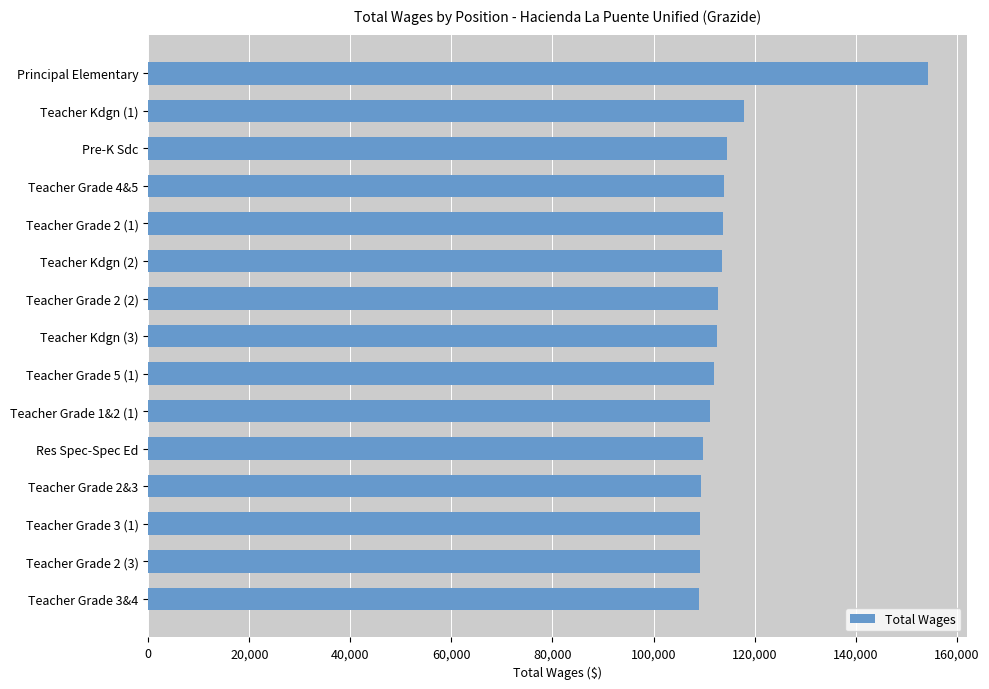

What is the value of the 7th bar from the top?

112685